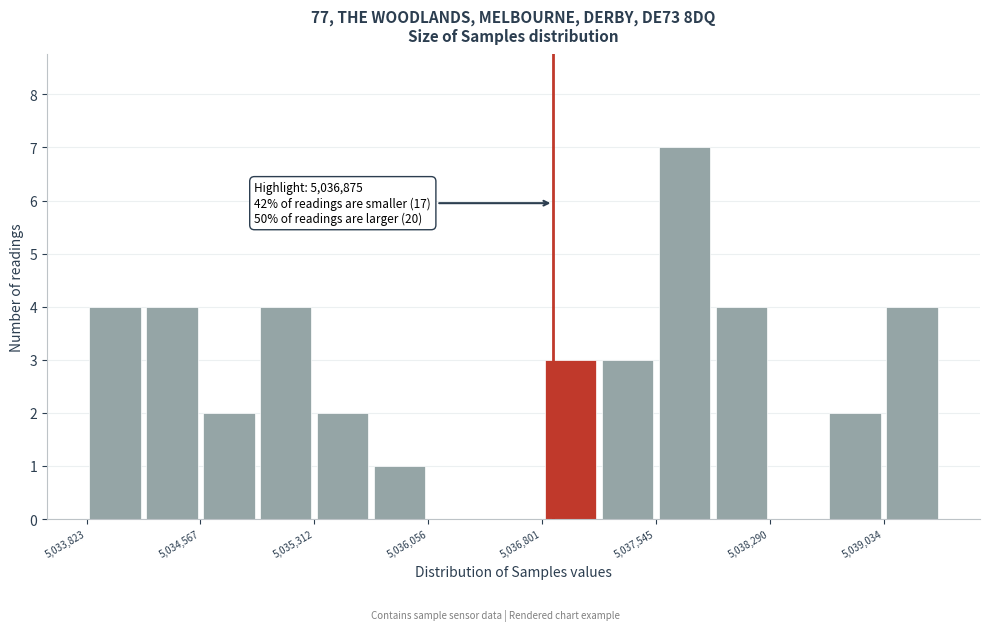

Read against the x-axis, roughly where is the centre of the tallest bar?

5037700